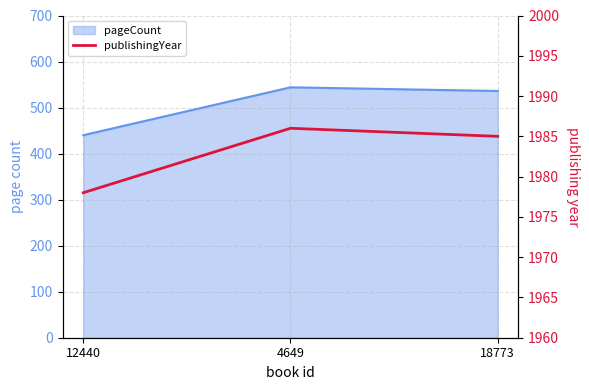

Does the chart display data point markers on the line(s)?

No